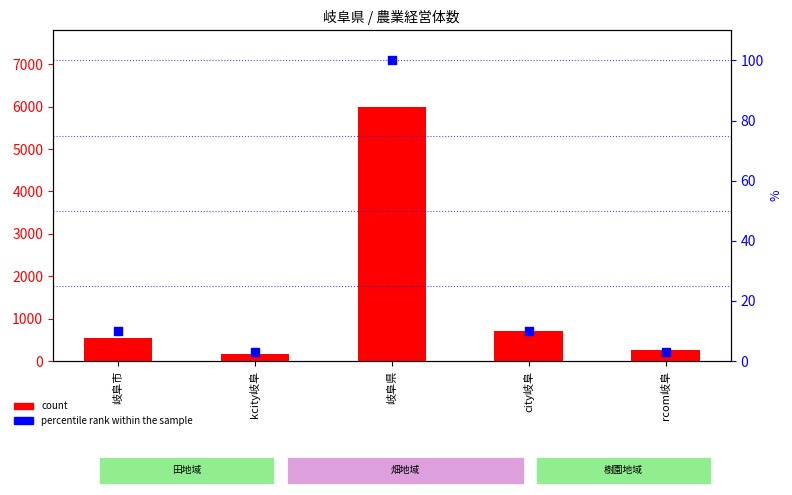

At which category is the sum across all series the highest?

岐阜県